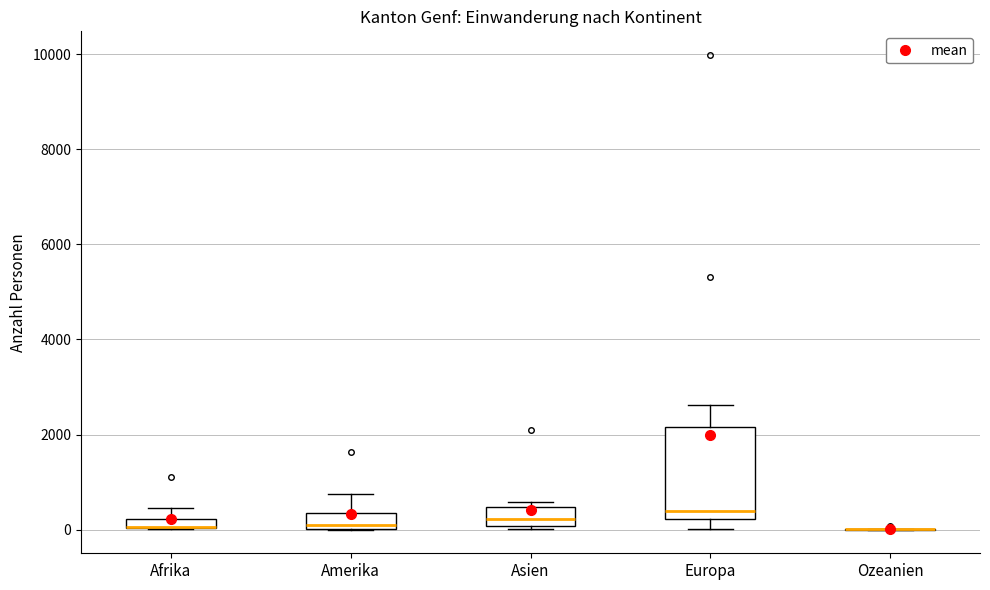

Which box is the tallest, from its lower edge to its upper edge?

Europa